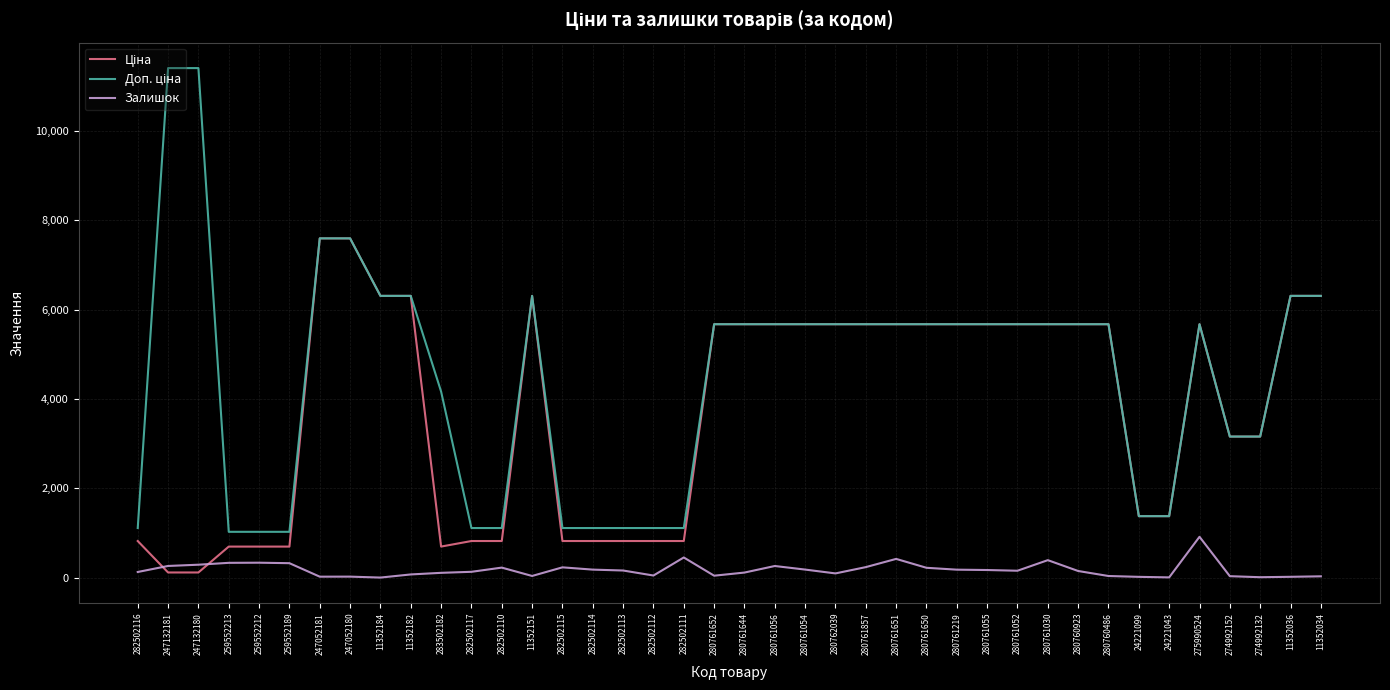

Is it true that Залишок equals 35.0 at 280760486?

True